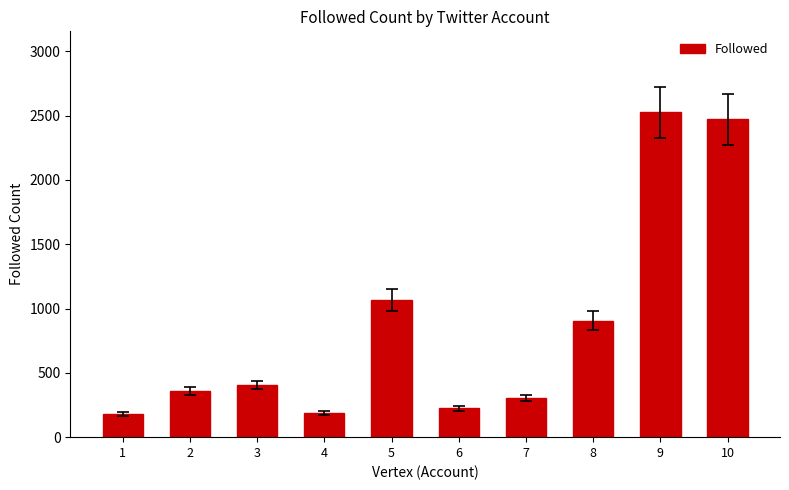

Approximately how many times larger is the value at 3 compared to 2?

1.1